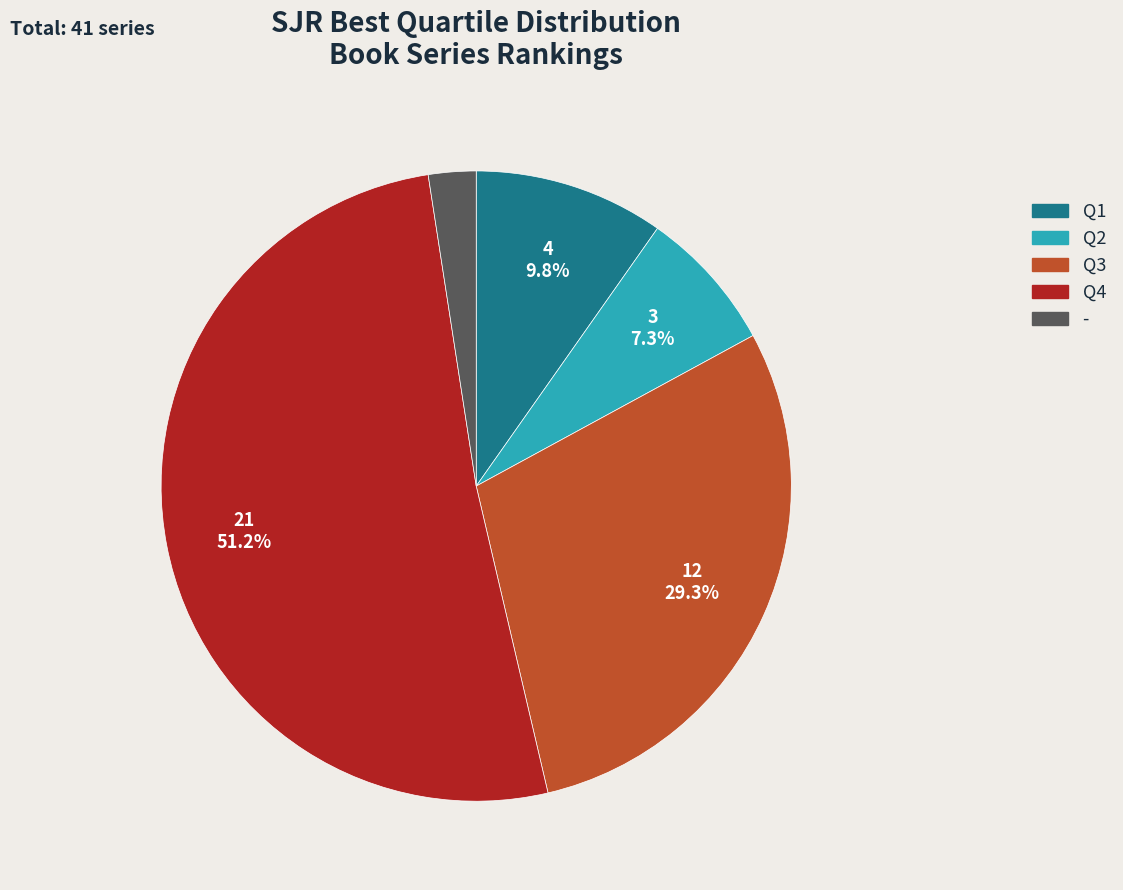

Count the number of slices in the pie.

5